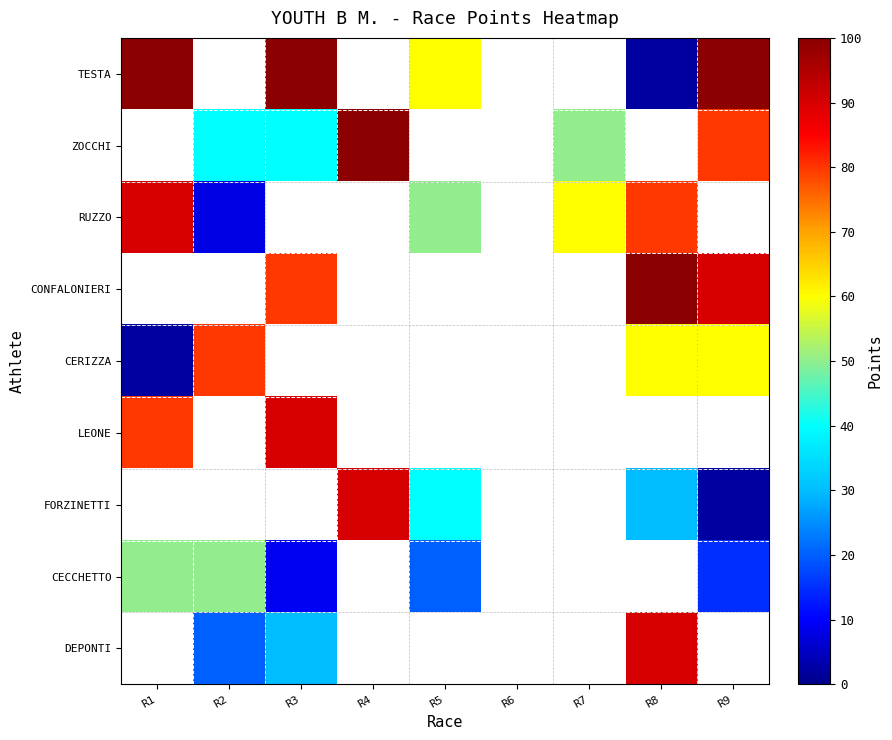

At which category does the chart reach its minimum across all series?

R8